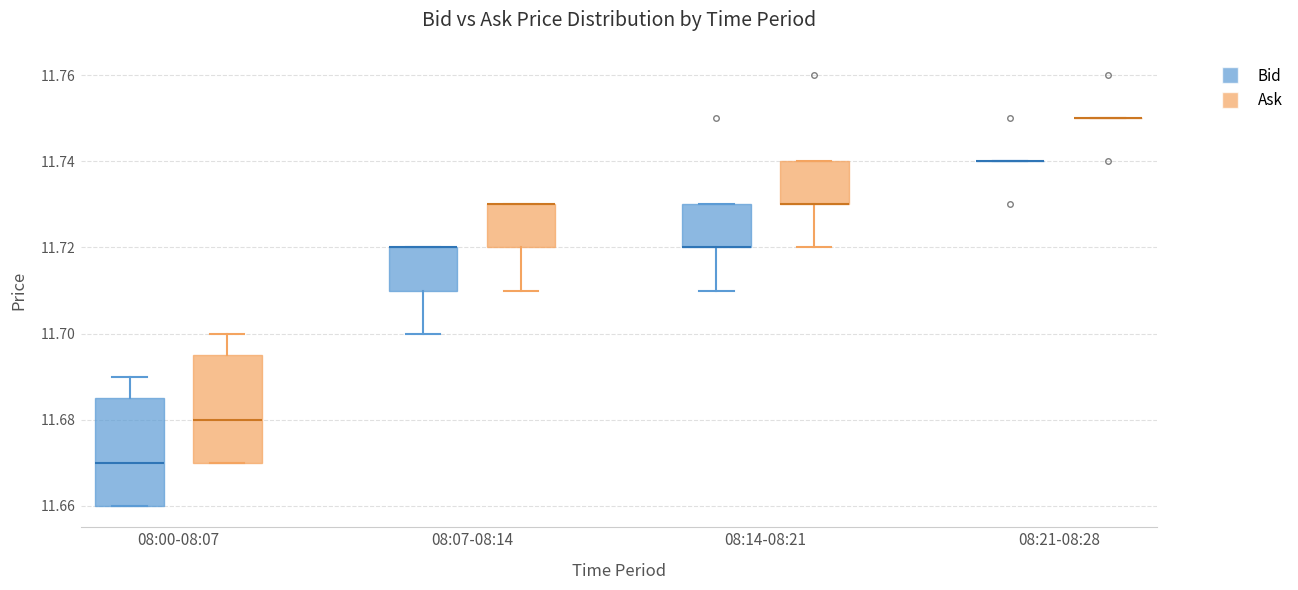

Where does the upper whisker of the box for 08:00-08:07 (Bid) end on the y-axis? The values are not printed on the chart, so give them approximately, as read against the axis.

11.690